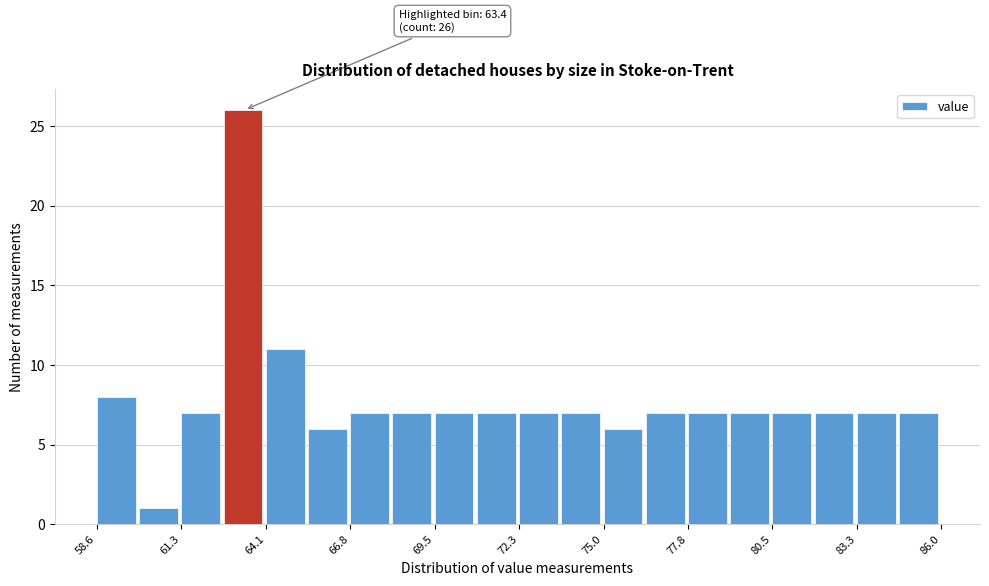

Read against the x-axis, roughly where is the centre of the tallest bar?

63.5